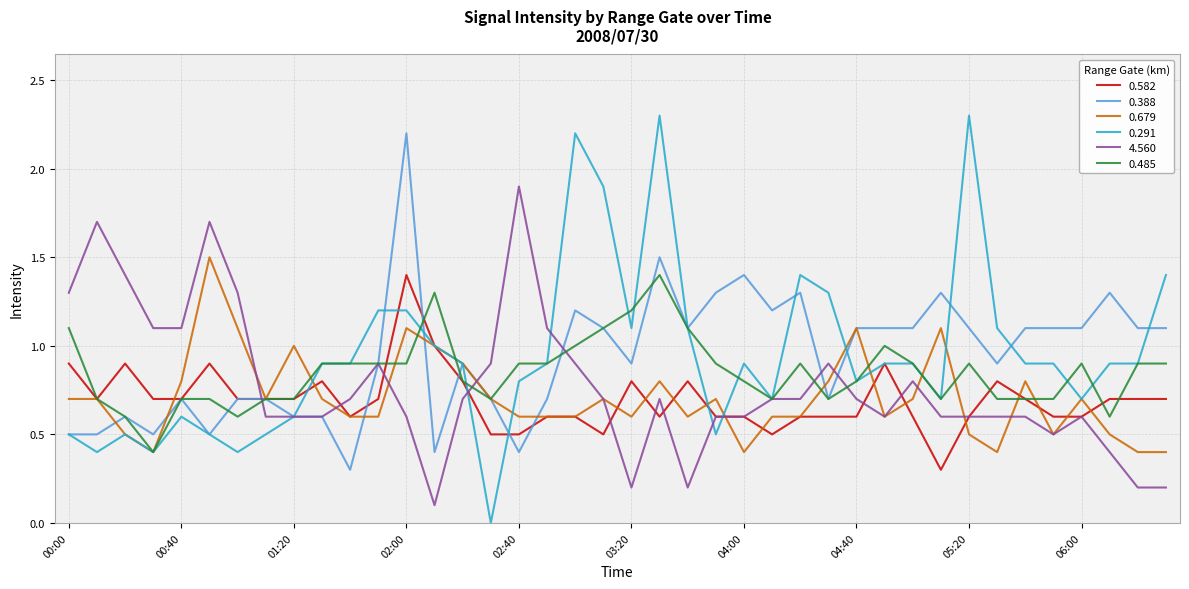

Which series has the widest spread of values?

0.291